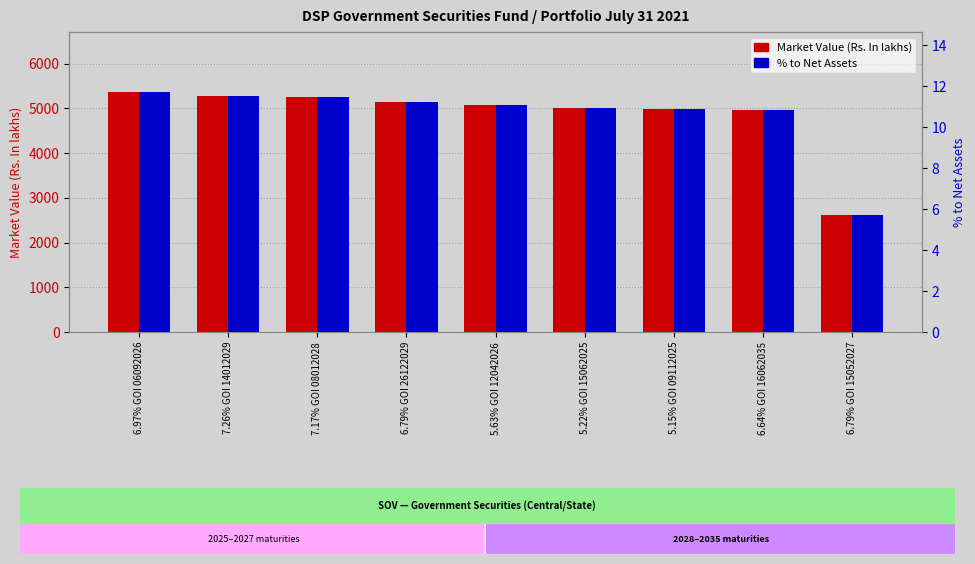

At which label does % to Net Assets first exceed 11?

6.97% GOI 06092026